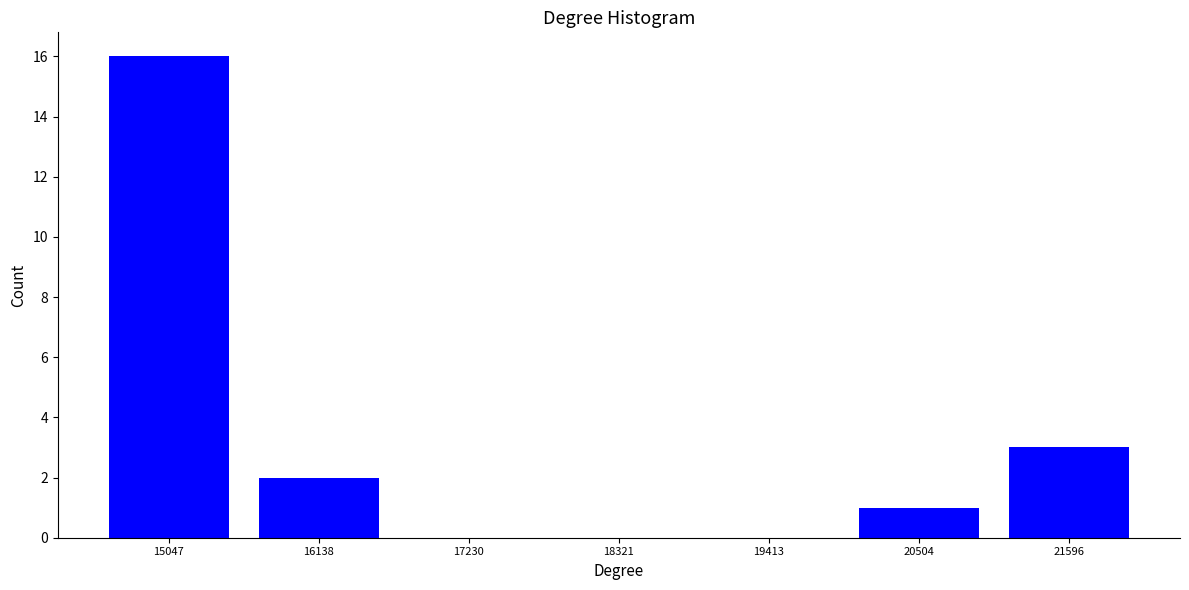

Reading left to right, extract all data points from this chart.

15047=16	16138=2	17230=0	18321=0	19413=0	20504=1	21596=3